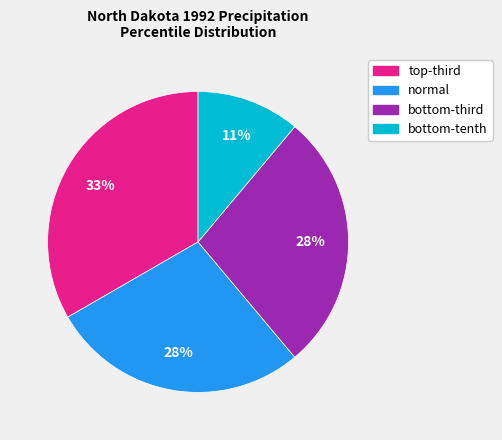

To the nearest percent, what is the difference between the largest and smallest slice percentages?

22%